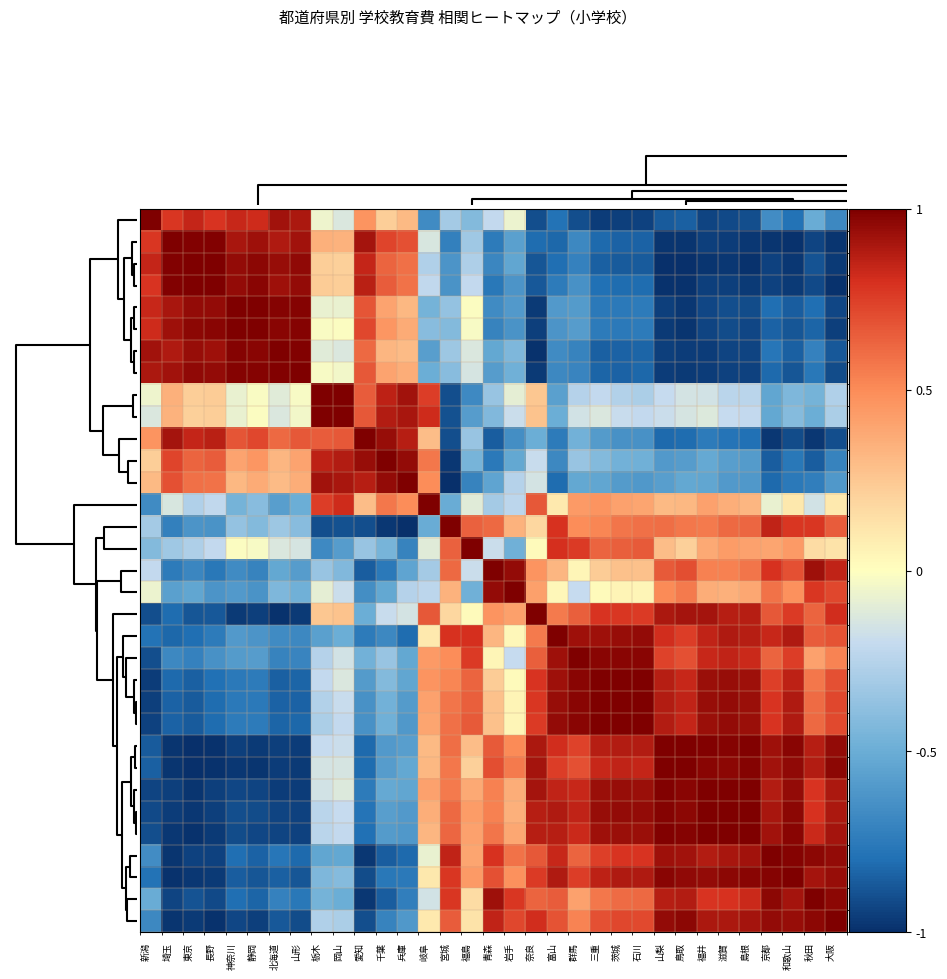

Count the number of data series in this chart.

33